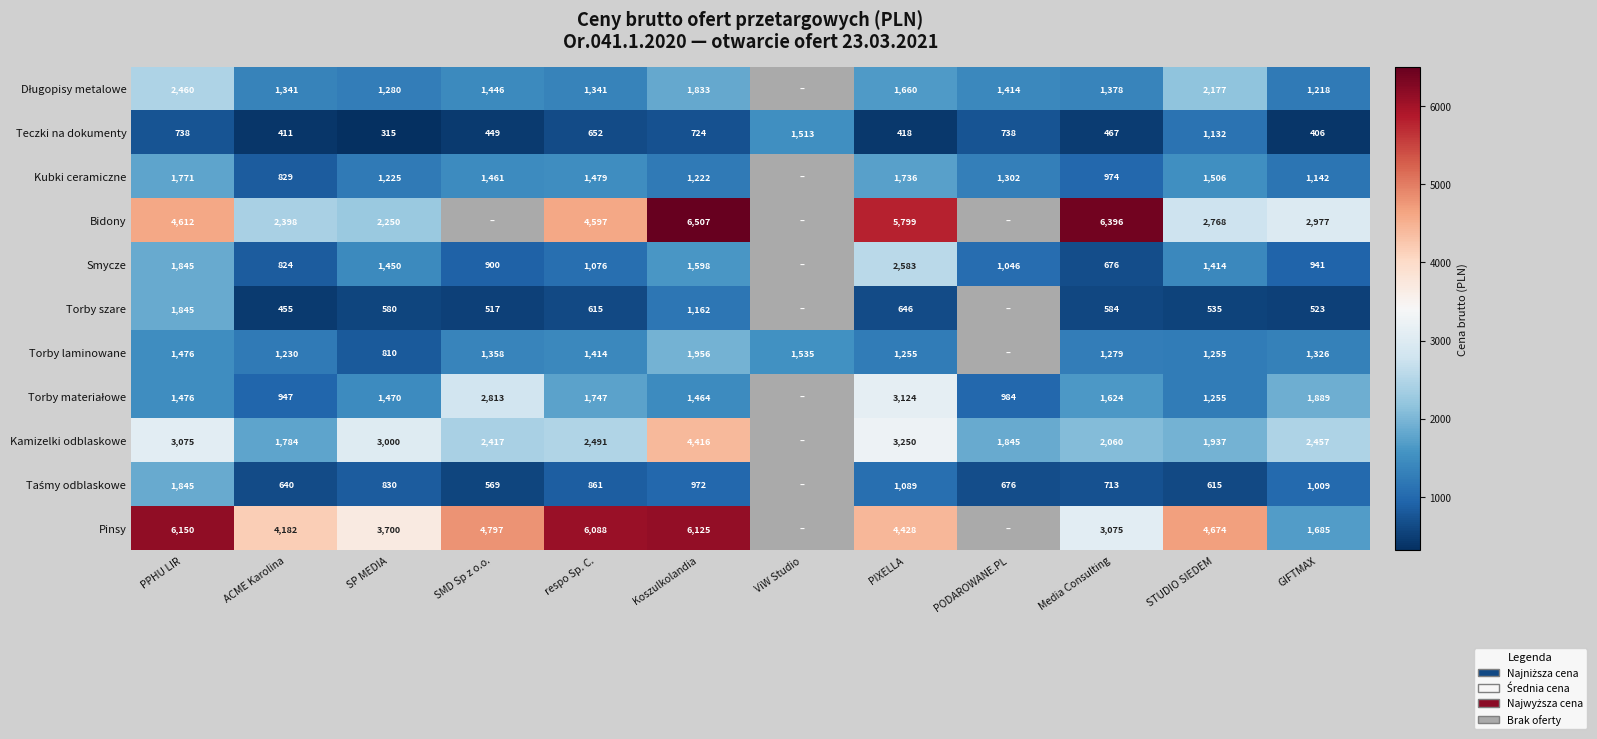

What is the sum of the Kubki ceramiczne values at ACME Karolina and PPHU LIR?

2600